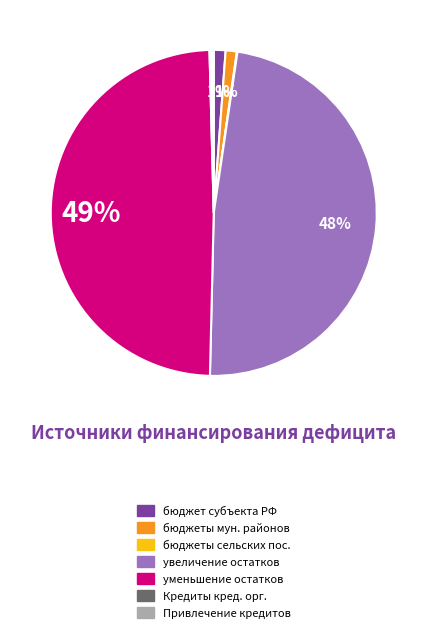

To the nearest percent, what is the difference between the largest and smallest slice percentages?

49%